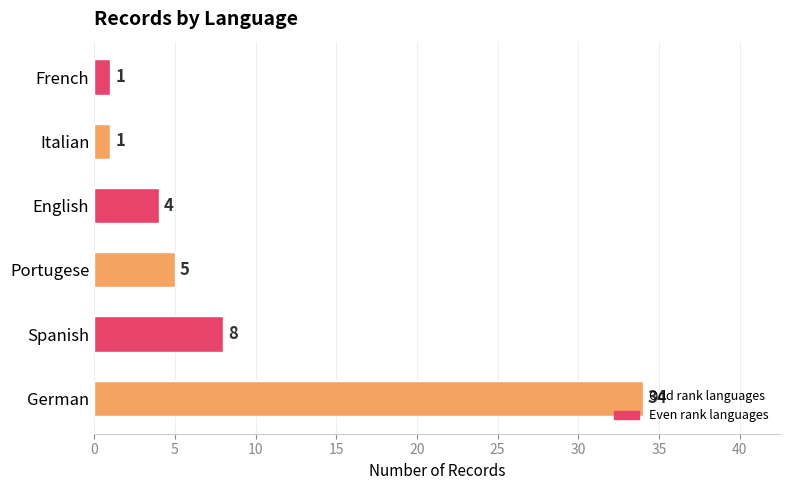

Which category has the highest value across all series?

German